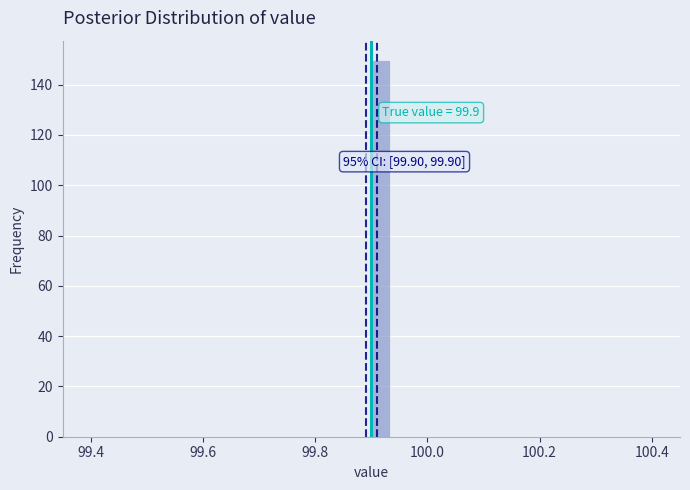

Read against the x-axis, roughly where is the centre of the tallest bar?

99.92